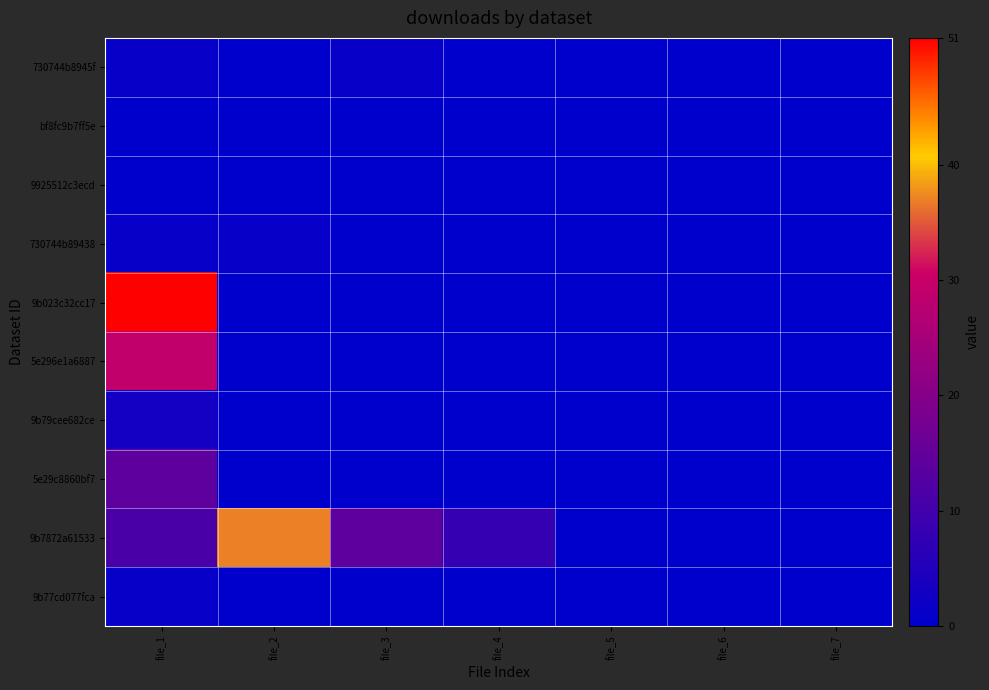

Count the number of categories in the chart.

7